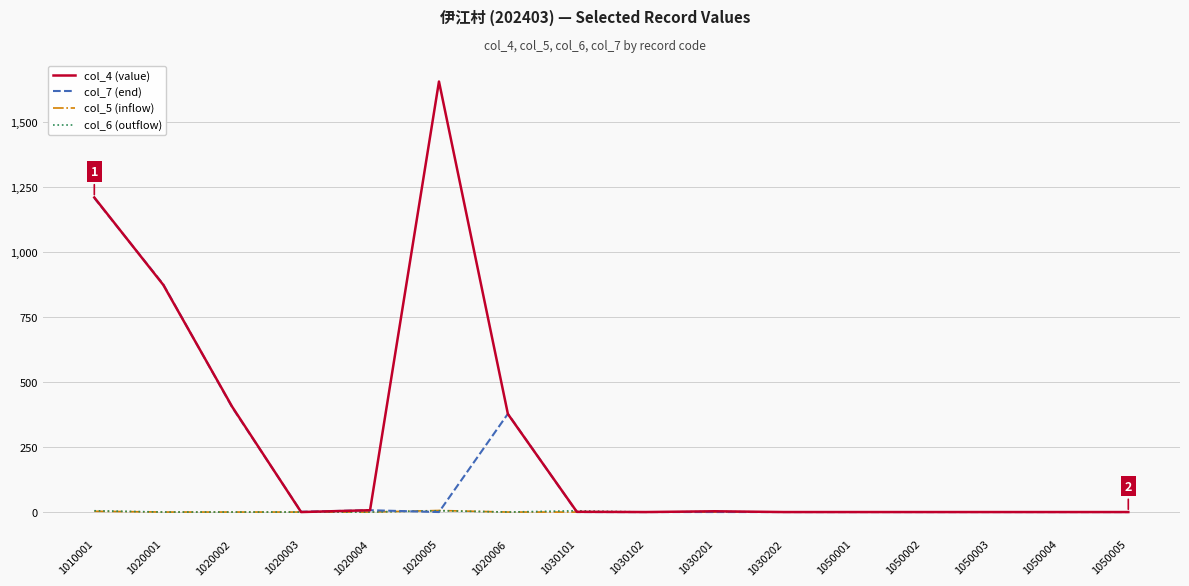

At which category does the chart reach its peak across all series?

1020005